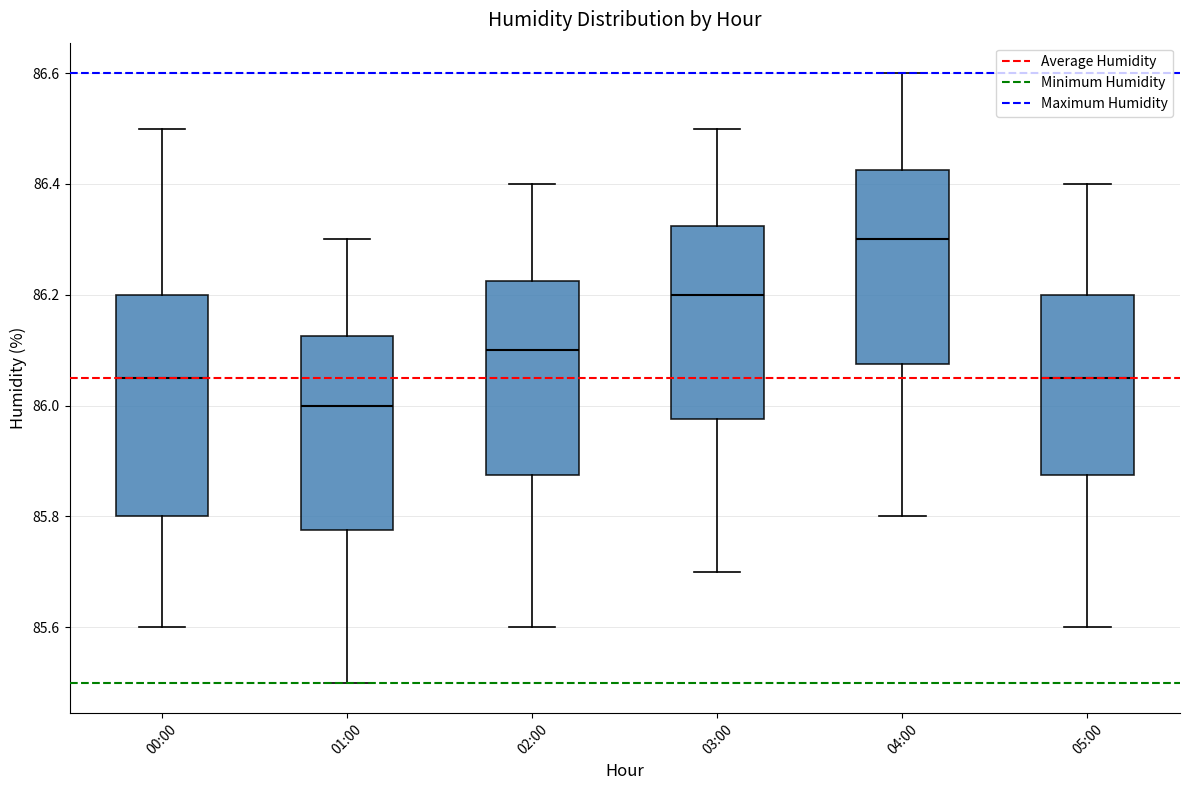

Reading left to right, read every box against the y-axis: the position of its median line, the range the box covers, and the ends of its whiskers. The values are not printed on the chart, so give them approximately, as read against the axis.

00:00: median 86.06, box 85.80 to 86.20, whiskers 85.60 to 86.50
01:00: median 86.00, box 85.78 to 86.12, whiskers 85.50 to 86.30
02:00: median 86.10, box 85.88 to 86.22, whiskers 85.60 to 86.40
03:00: median 86.20, box 85.98 to 86.32, whiskers 85.70 to 86.50
04:00: median 86.30, box 86.08 to 86.42, whiskers 85.80 to 86.60
05:00: median 86.06, box 85.88 to 86.20, whiskers 85.60 to 86.40